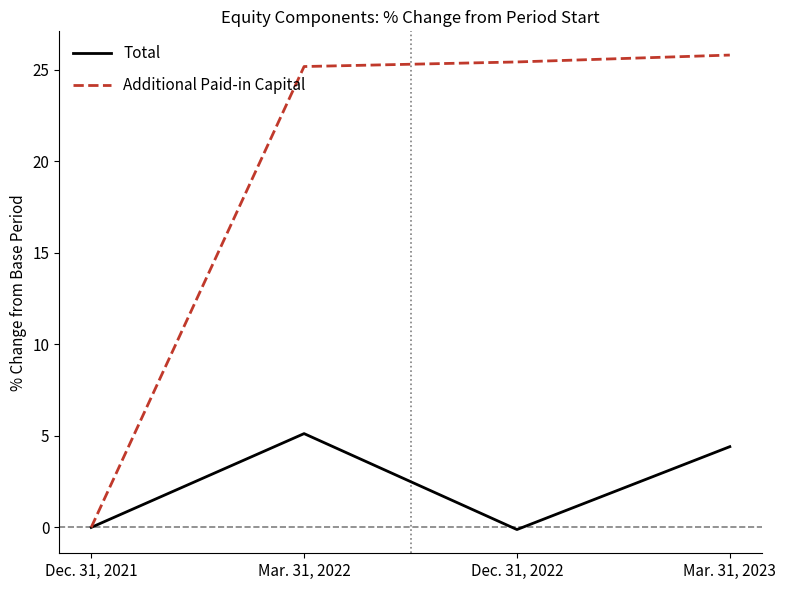

What are all the series names shown in the legend?

Total, Additional Paid-in Capital